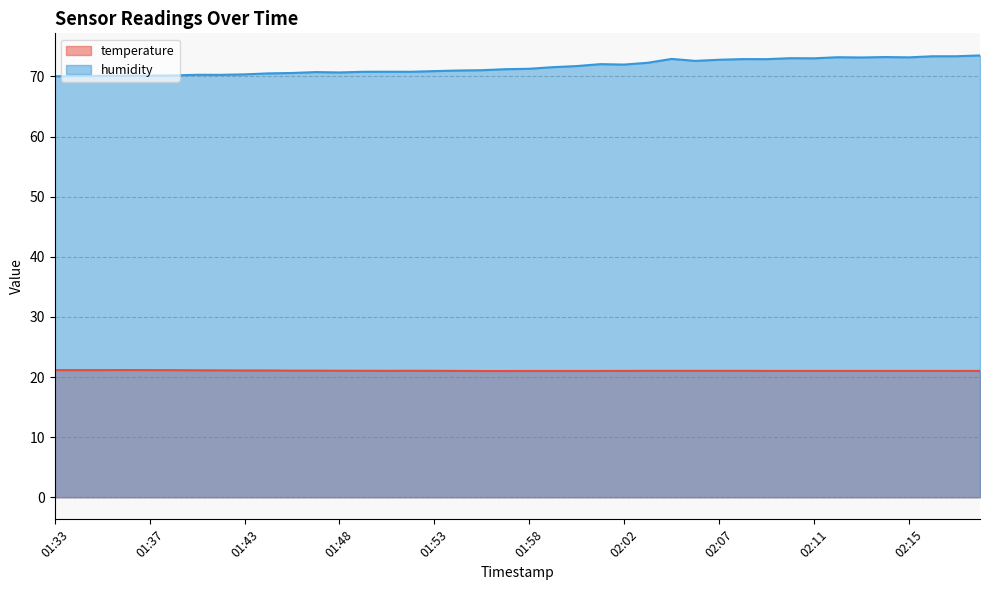

True or false: temperature and humidity cross at least once.

False